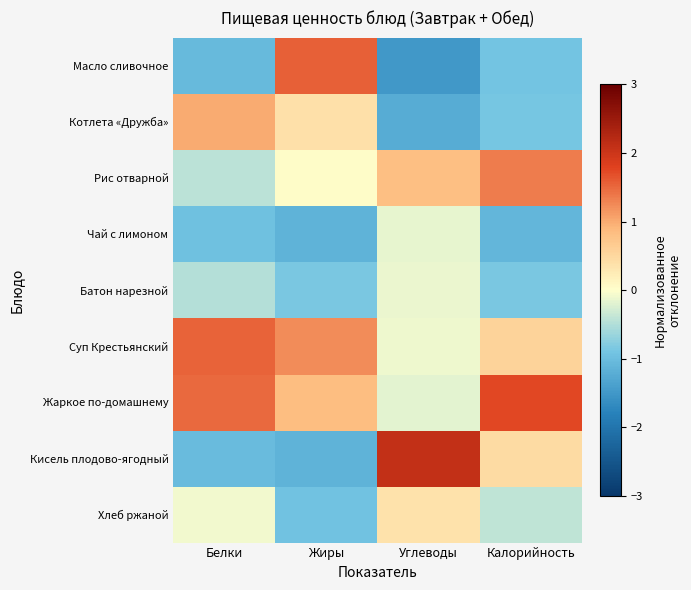

Reading left to right, what are all the values shown in this chart?

Масло сливочное: Белки=-1.1	Жиры=1.6	Углеводы=-1.5	Калорийность=-0.9
Котлета «Дружба»: Белки=1.0	Жиры=0.4	Углеводы=-1.2	Калорийность=-0.9
Рис отварной: Белки=-0.4	Жиры=0.0	Углеводы=0.8	Калорийность=1.3
Чай с лимоном: Белки=-0.9	Жиры=-1.1	Углеводы=-0.1	Калорийность=-1.1
Батон нарезной: Белки=-0.5	Жиры=-0.8	Углеводы=-0.1	Калорийность=-0.8
Суп Крестьянский: Белки=1.5	Жиры=1.2	Углеводы=-0.1	Калорийность=0.6
Жаркое по-домашнему: Белки=1.5	Жиры=0.8	Углеводы=-0.2	Калорийность=1.7
Кисель плодово-ягодный: Белки=-1.0	Жиры=-1.1	Углеводы=2.1	Калорийность=0.5
Хлеб ржаной: Белки=-0.1	Жиры=-0.9	Углеводы=0.4	Калорийность=-0.4